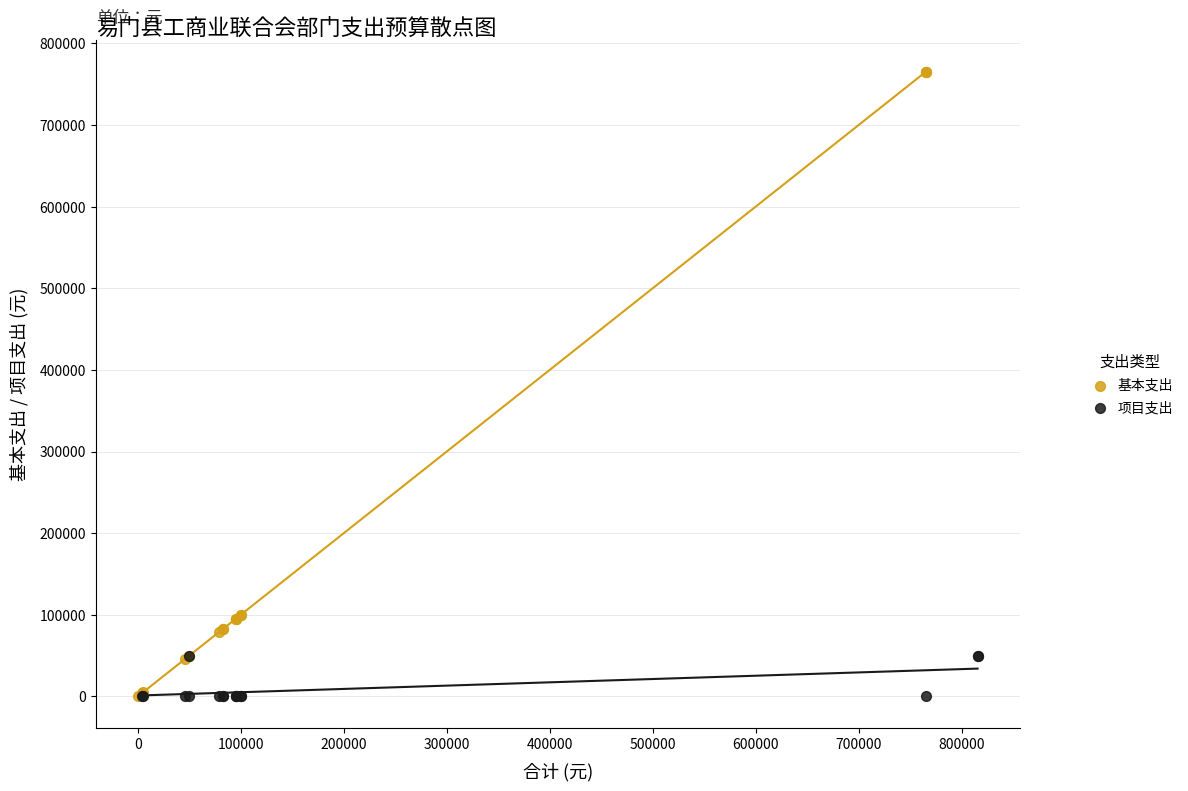

What are all the series names shown in the legend?

基本支出, 项目支出